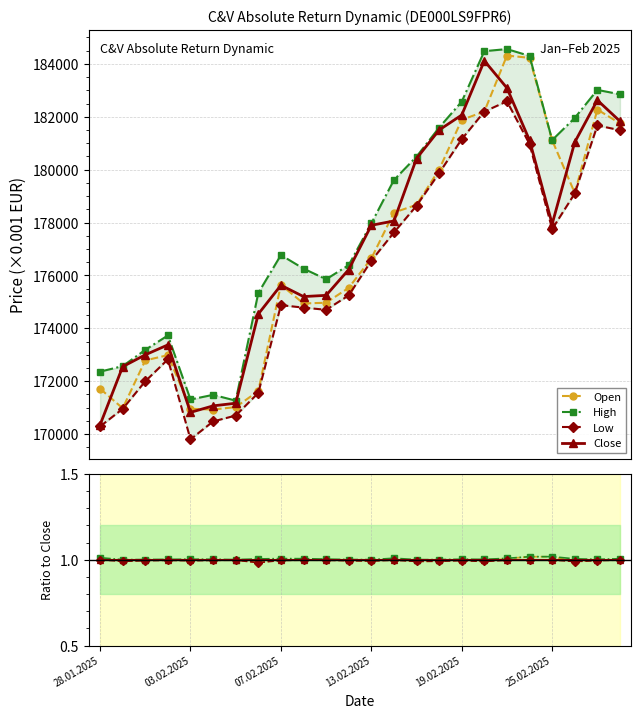

True or false: High and Open cross at least once.

False